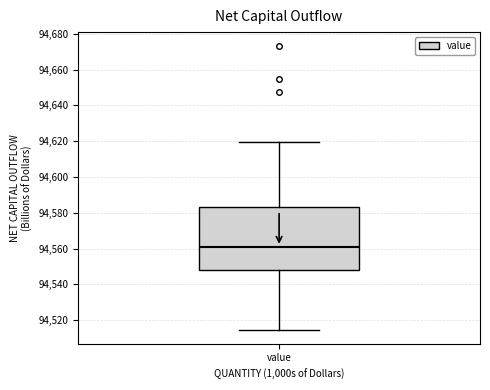

Where is the upper edge of the box for value on the y-axis? The values are not printed on the chart, so give them approximately, as read against the axis.

94584